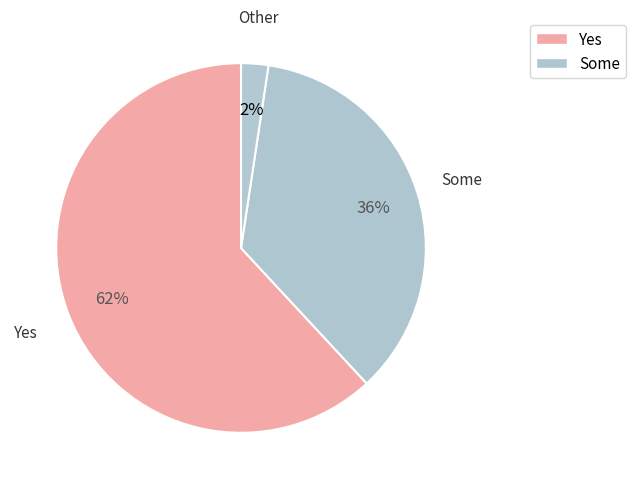

How many slices are in this pie chart?

3